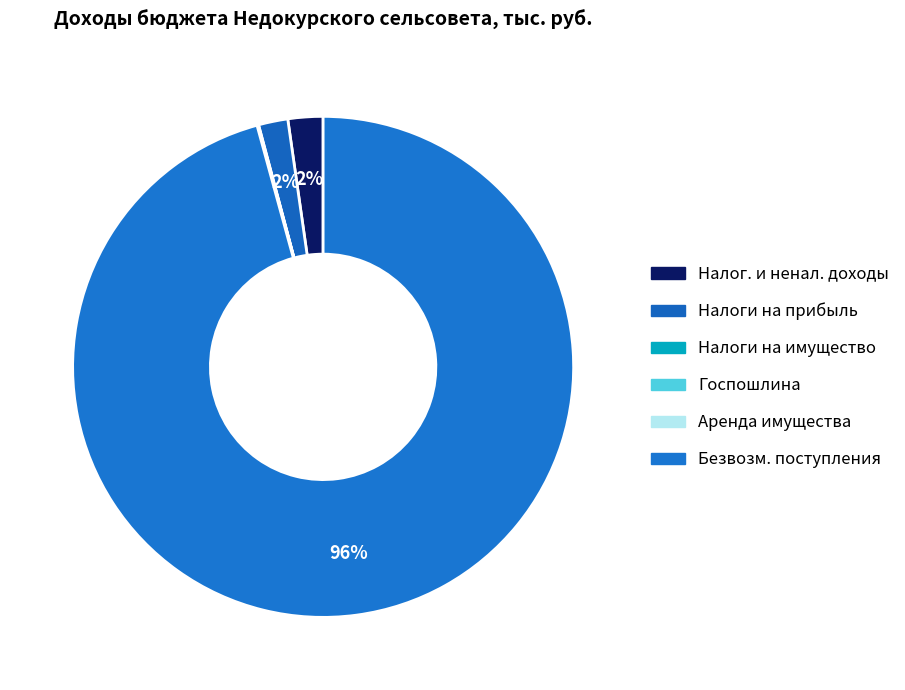

What is the largest slice in the pie chart?

Безвозм. поступления